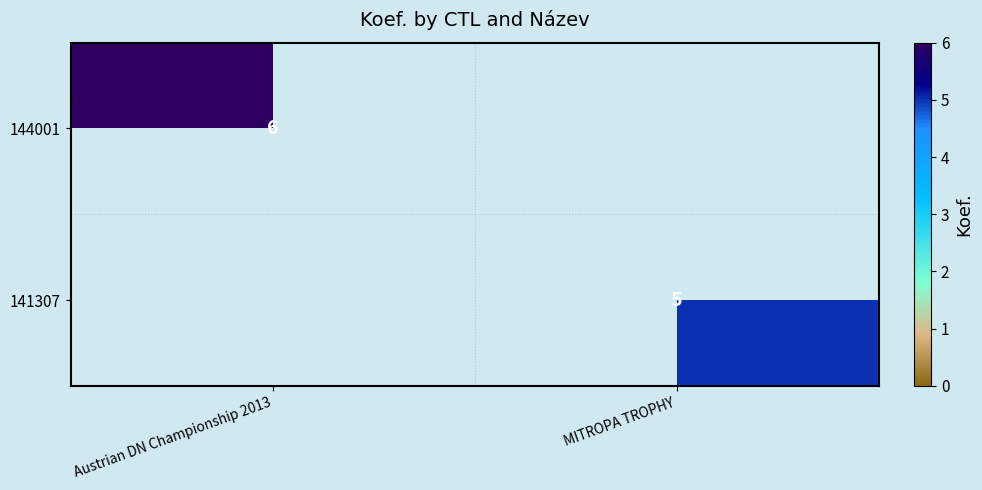

The value of 144001 at Austrian DN Championship 2013 is 2. True or false?

False